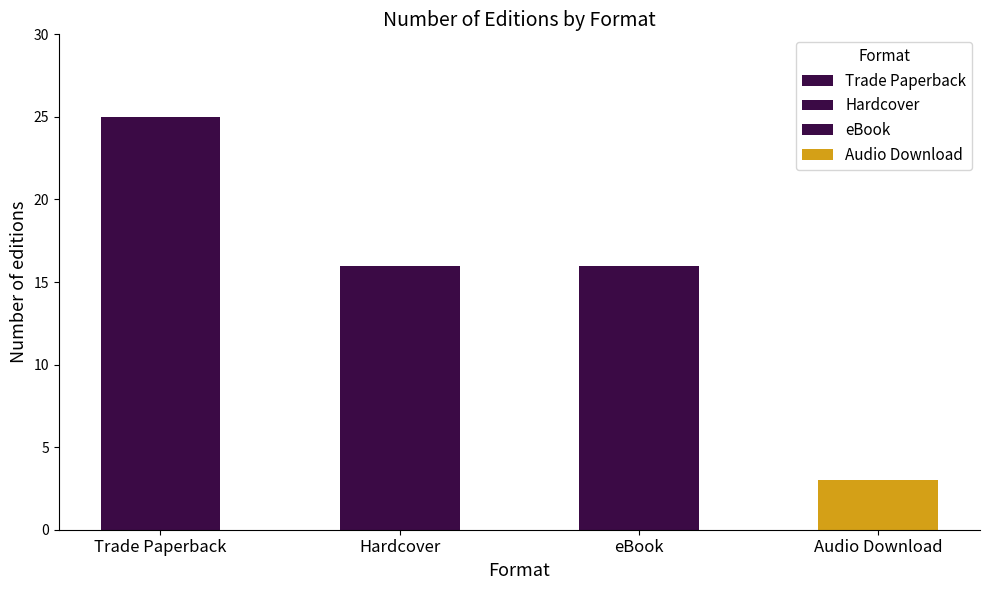

Reading left to right, list all the values displayed in this chart.

25	16	16	3